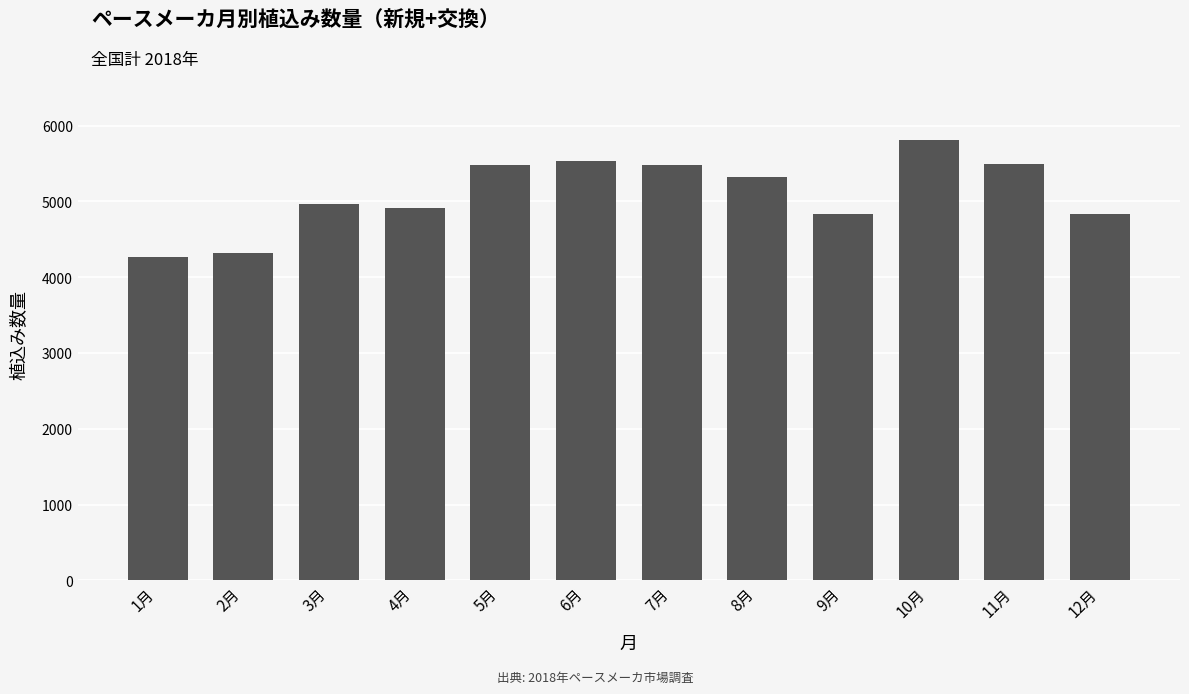

What is the change in value from 7月 to 11月?

+21